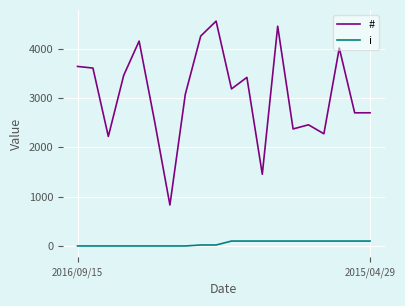

Which series has the widest spread of values?

#